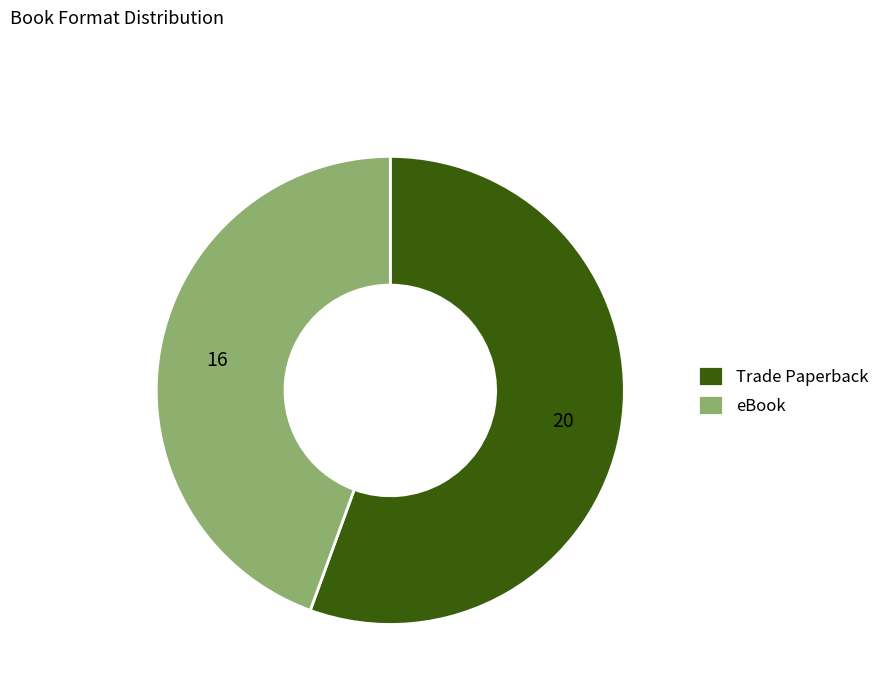

Rank the categories by value from lowest to highest.

eBook, Trade Paperback